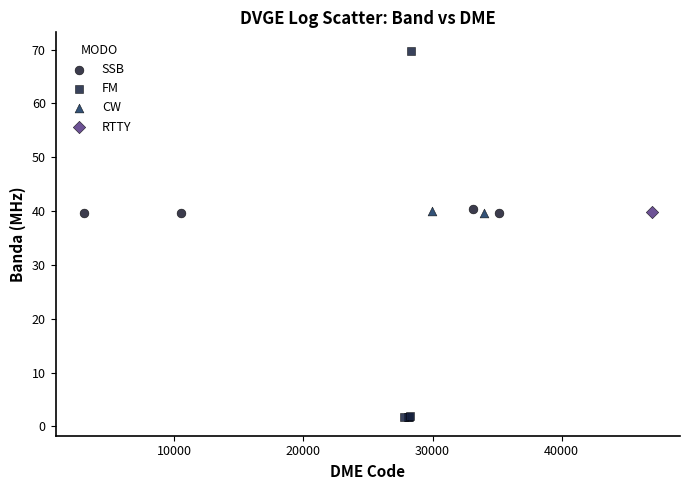

Which series contains the highest Y value?

FM